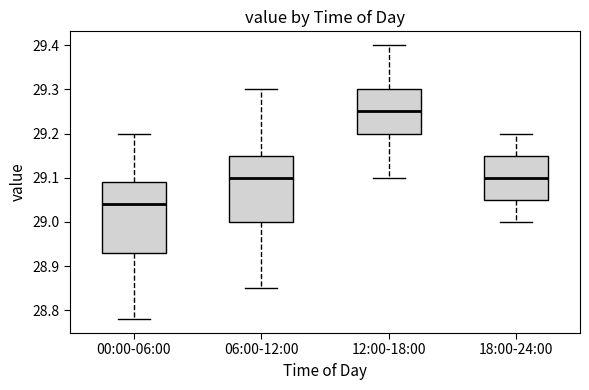

Reading left to right, transcribe this box plot: for each box, give where its median line is, the range the box spans, and where its two whiskers end, as read against the y-axis. The values are not printed on the chart, so give them approximately, as read against the axis.

00:00-06:00: median 29.04, box 28.93 to 29.09, whiskers 28.78 to 29.20
06:00-12:00: median 29.10, box 29.00 to 29.15, whiskers 28.85 to 29.30
12:00-18:00: median 29.25, box 29.20 to 29.30, whiskers 29.10 to 29.40
18:00-24:00: median 29.10, box 29.05 to 29.15, whiskers 29.00 to 29.20